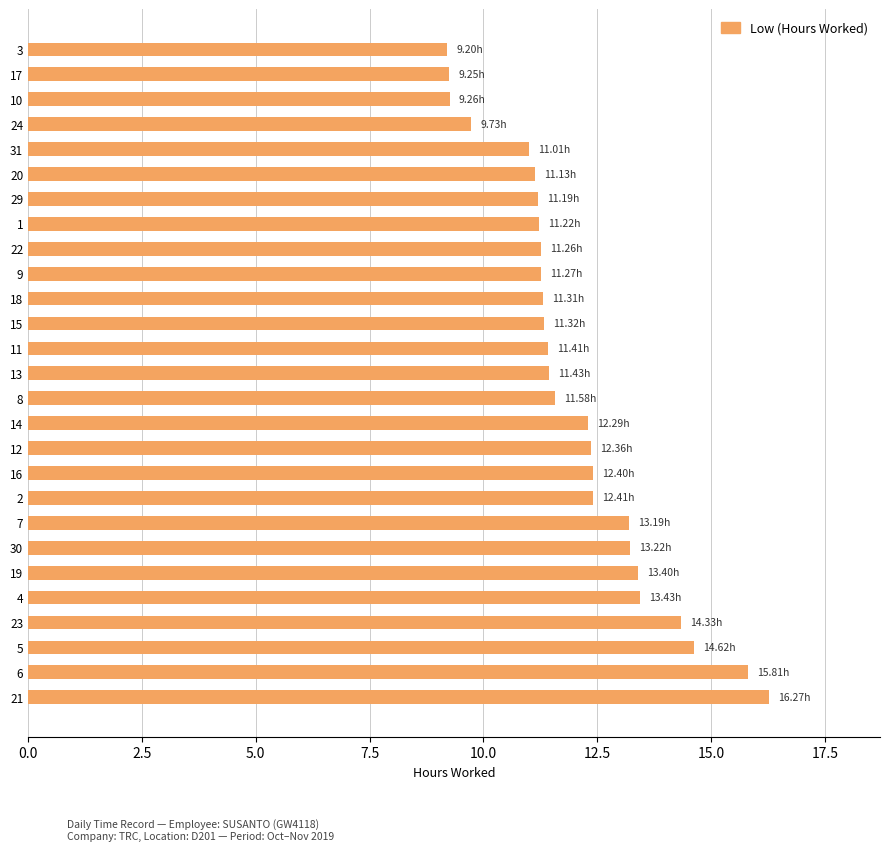

Read the value at 9.

11.3